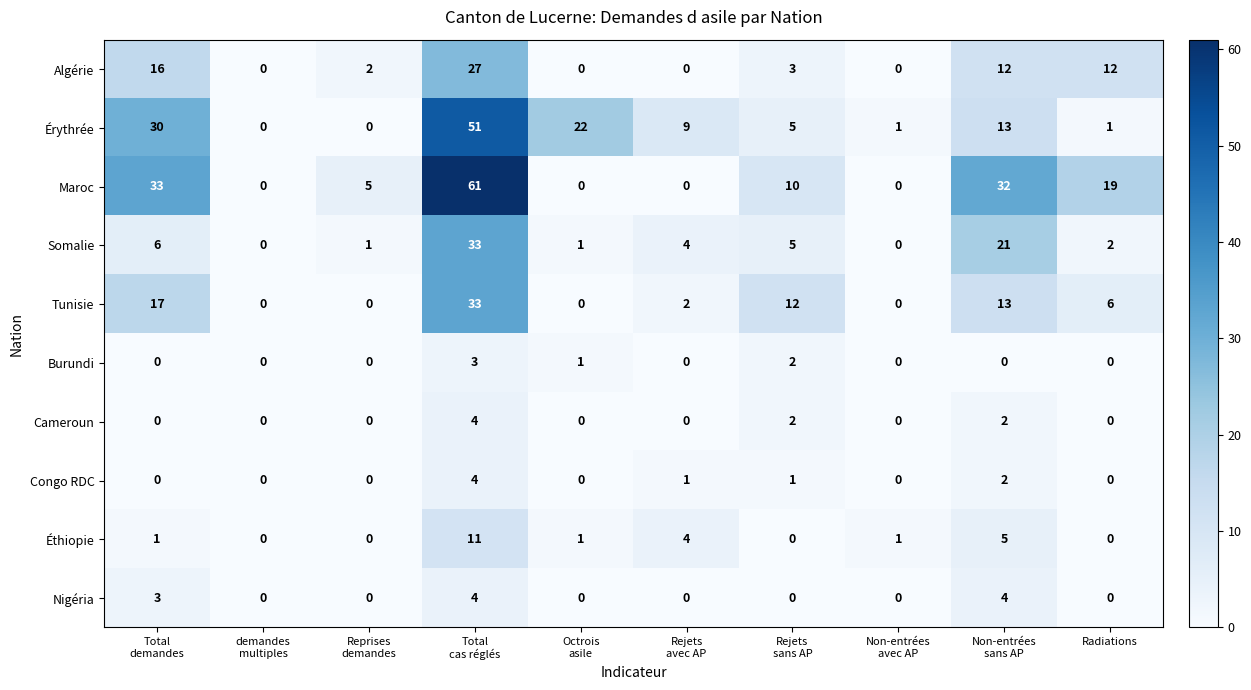

What is the difference between the highest and lowest values at Total
cas réglés?

58